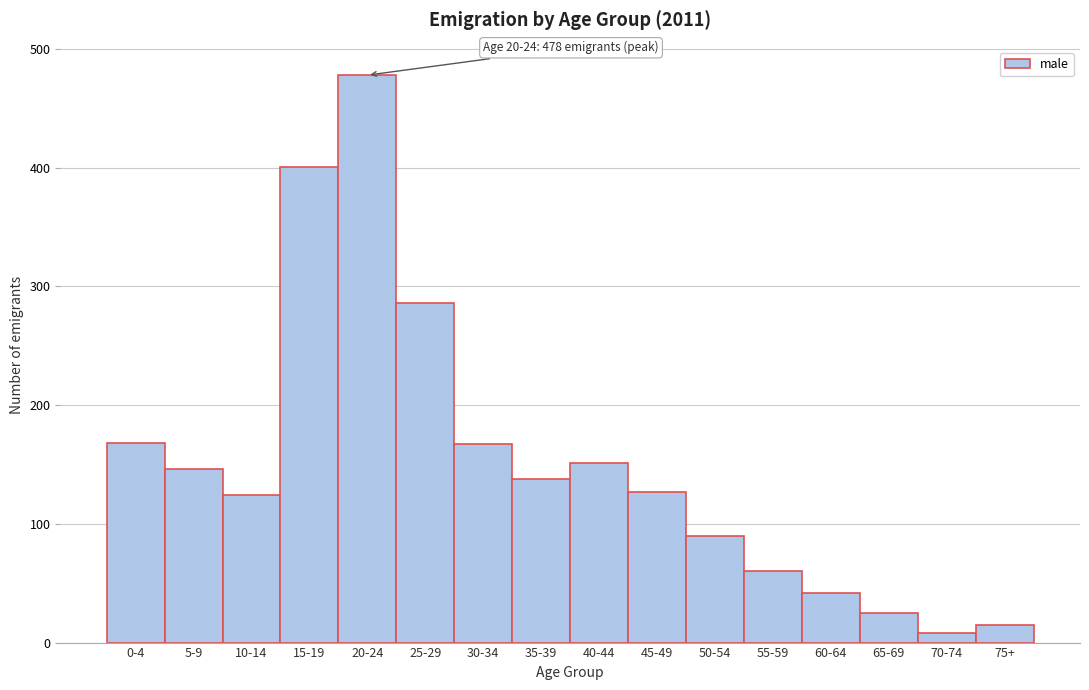

Is it true that the value at 60-64 is 59?

False